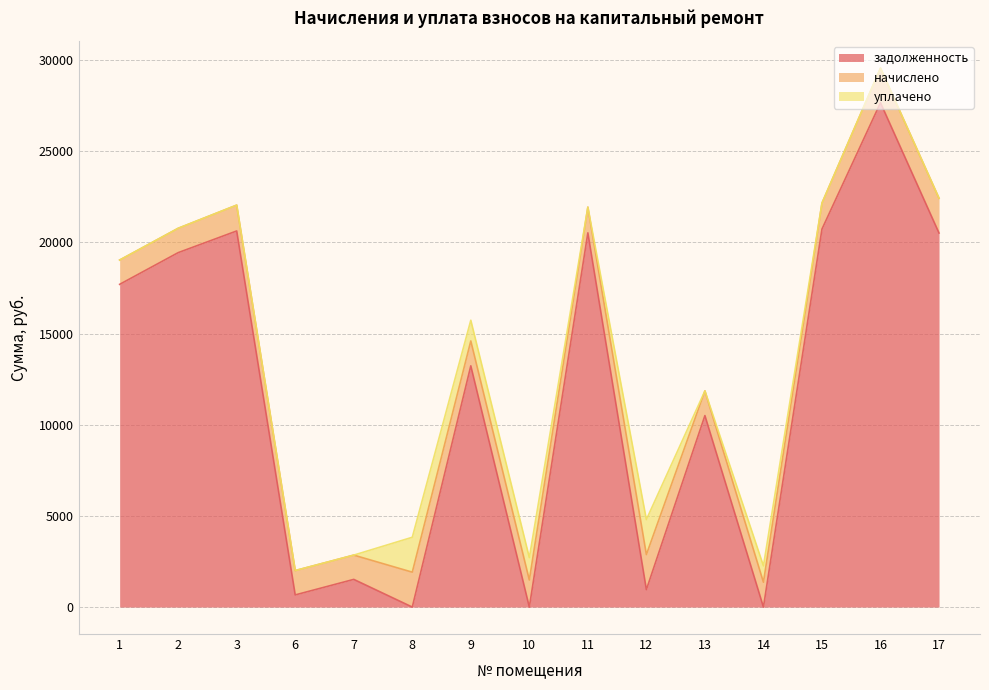

Which series has the largest total across all categories?

задолженность